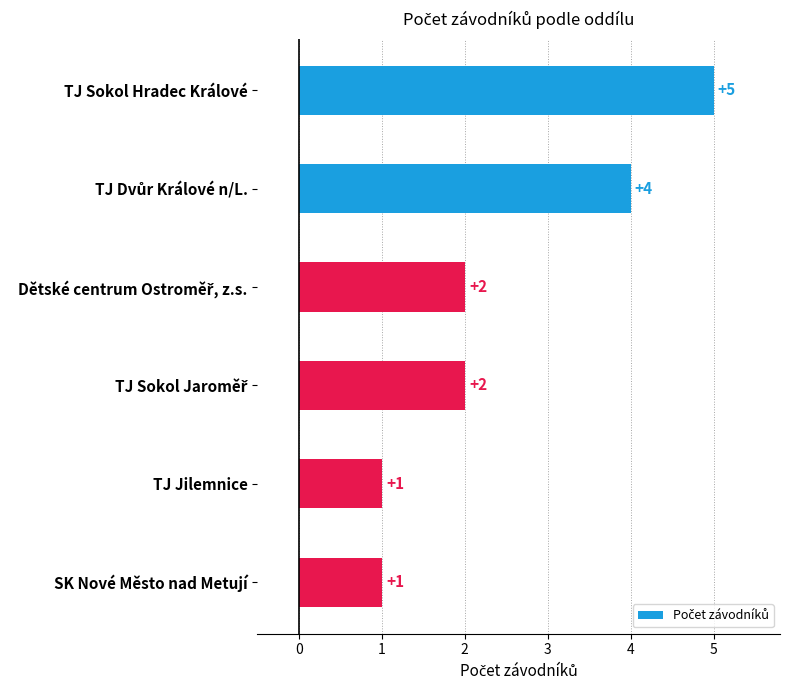

Reading top to bottom, list all the values displayed in this chart.

5	4	2	2	1	1